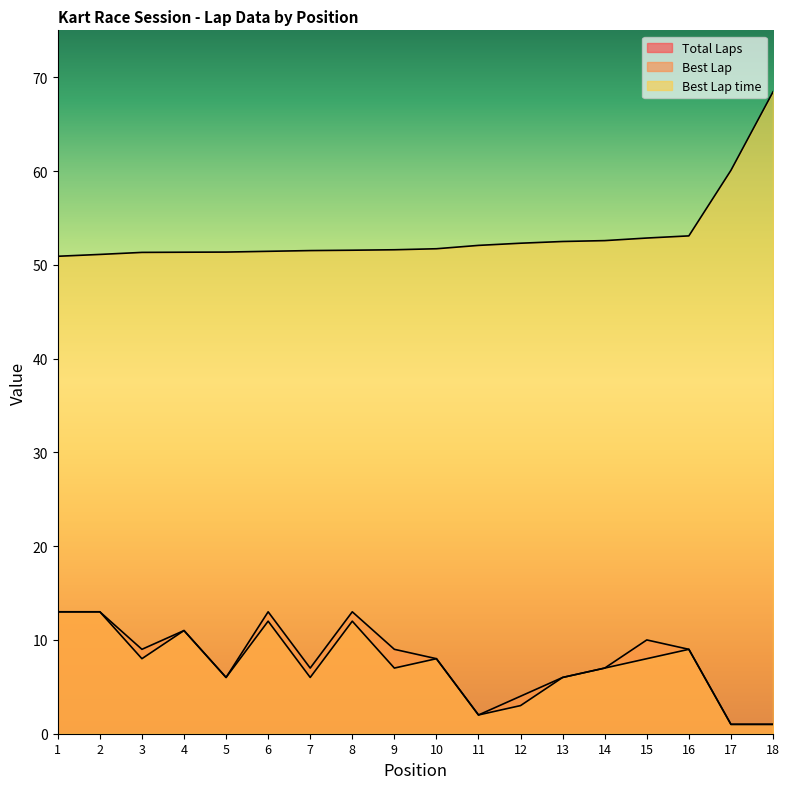

True or false: Total Laps has a value of 11.0 at 4.

True